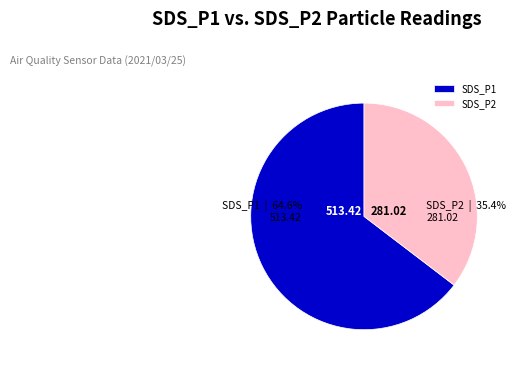

Which slice is the smallest?

SDS_P2